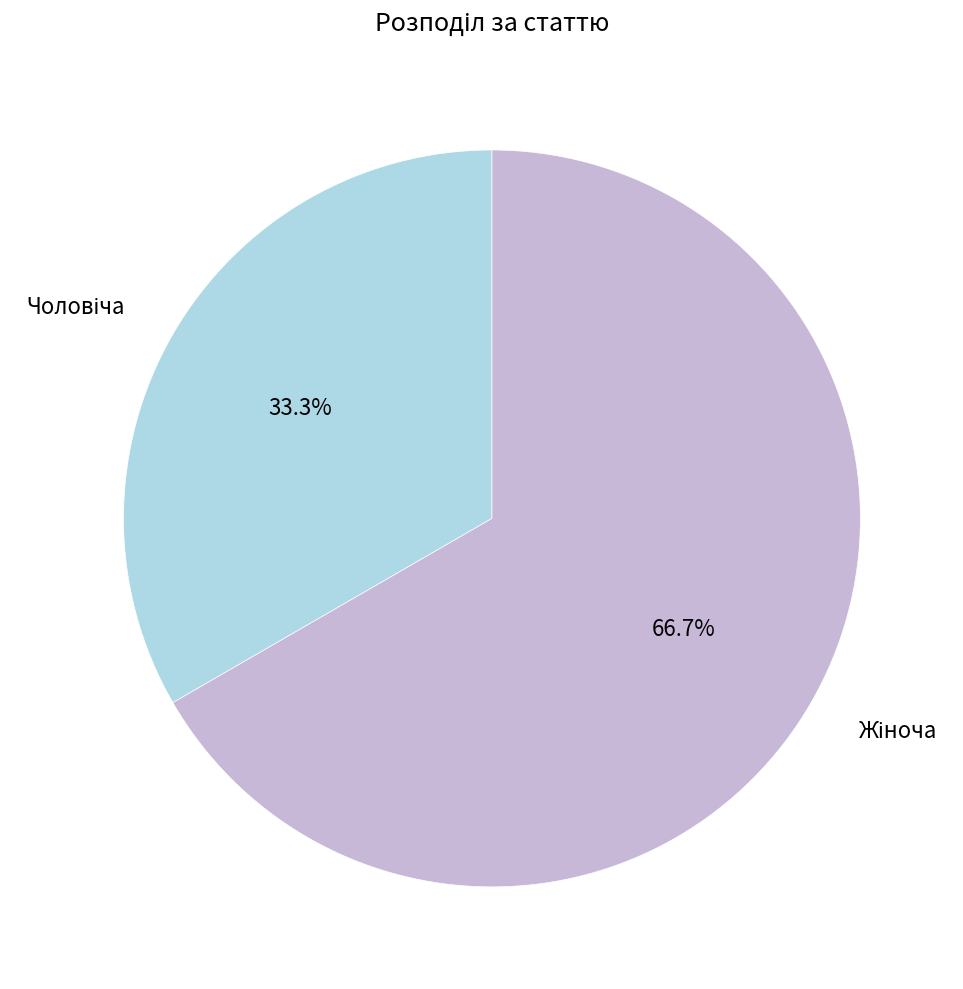

Is there any slice that represents more than half of the pie?

Yes